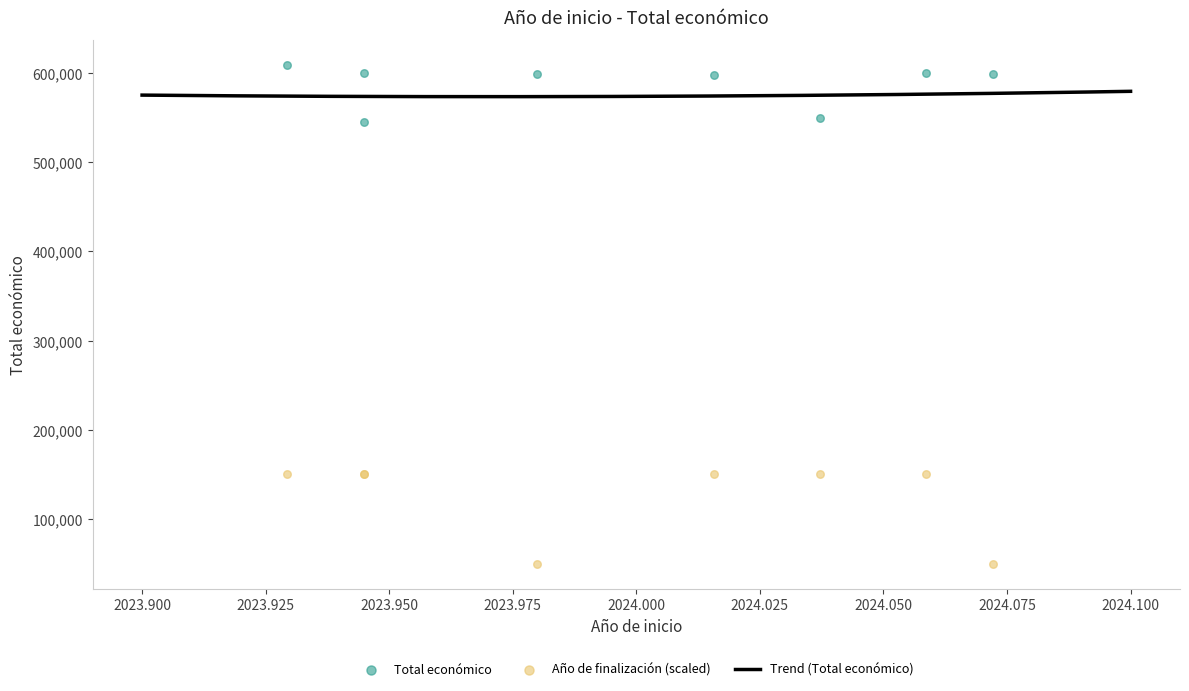

Which series reaches the maximum Y coordinate?

Total económico